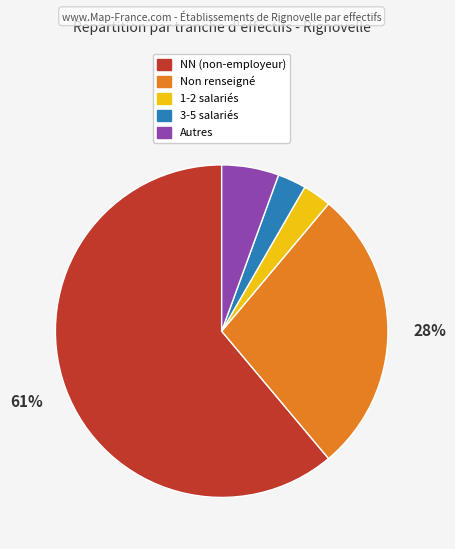

Does any single category account for the majority?

Yes